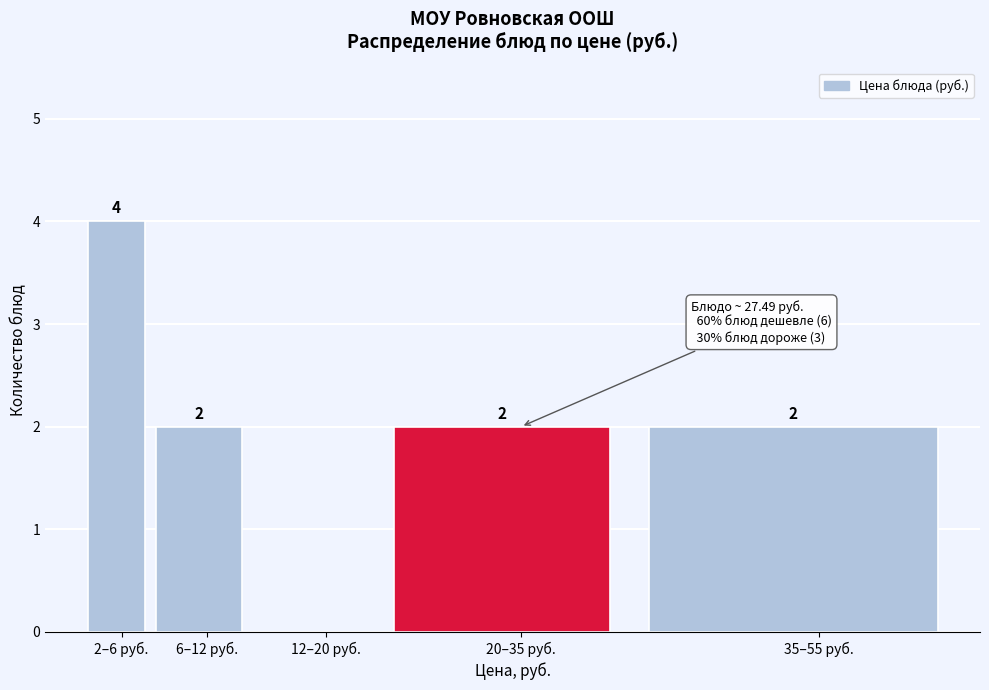

Reading right to left, transcribe all the data shown in this chart.

35–55 руб.=2	20–35 руб.=2	12–20 руб.=0	6–12 руб.=2	2–6 руб.=4